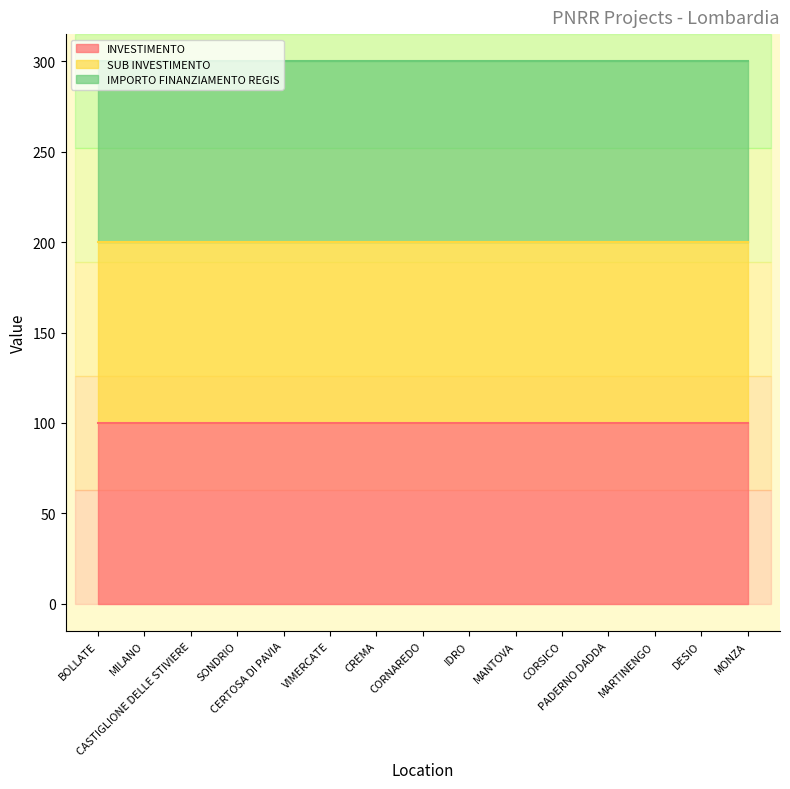

At which label is INVESTIMENTO (line) closest to 100?

BOLLATE